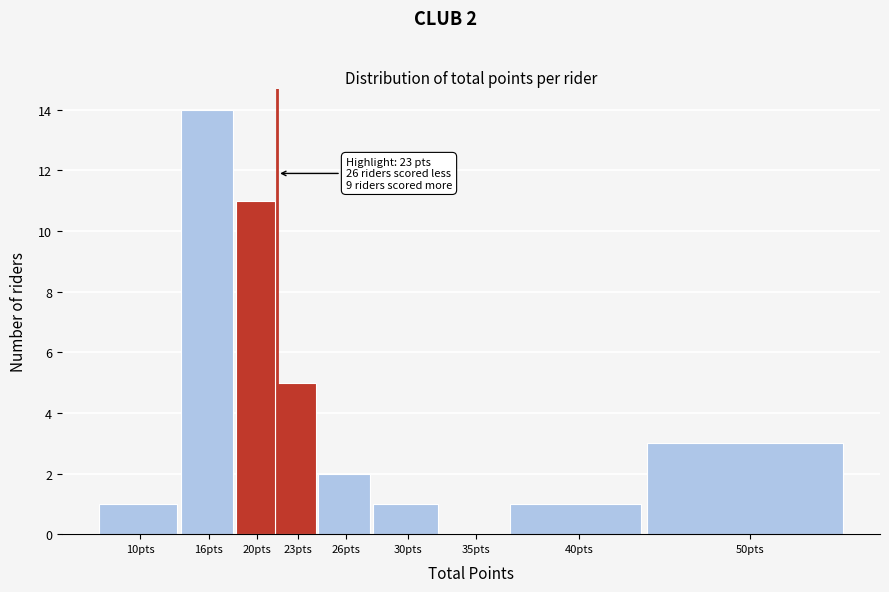

Reading left to right, list all the values displayed in this chart.

10pts=1	16pts=14	20pts=11	23pts=5	26pts=2	30pts=1	35pts=0	40pts=1	50pts=3